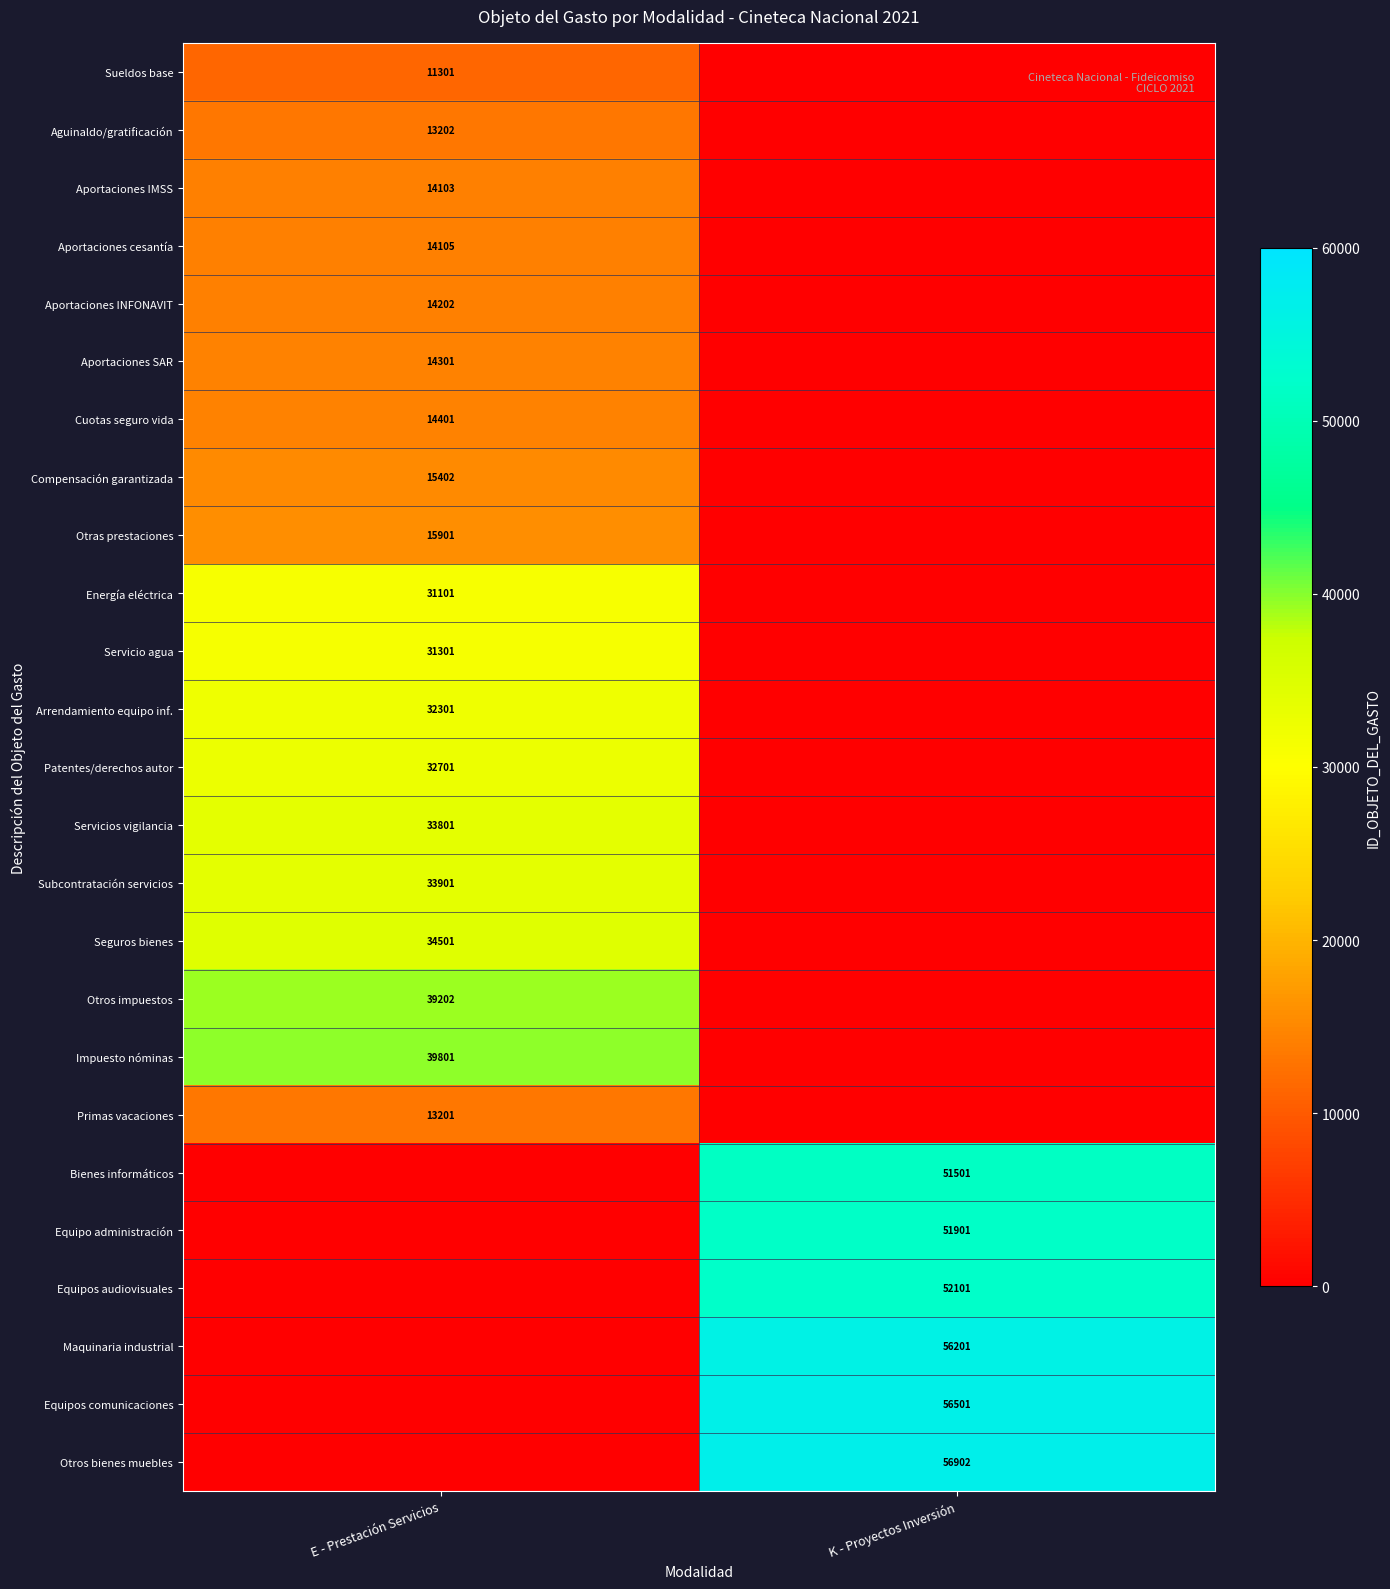

At which category is the sum across all series the highest?

E - Prestación Servicios